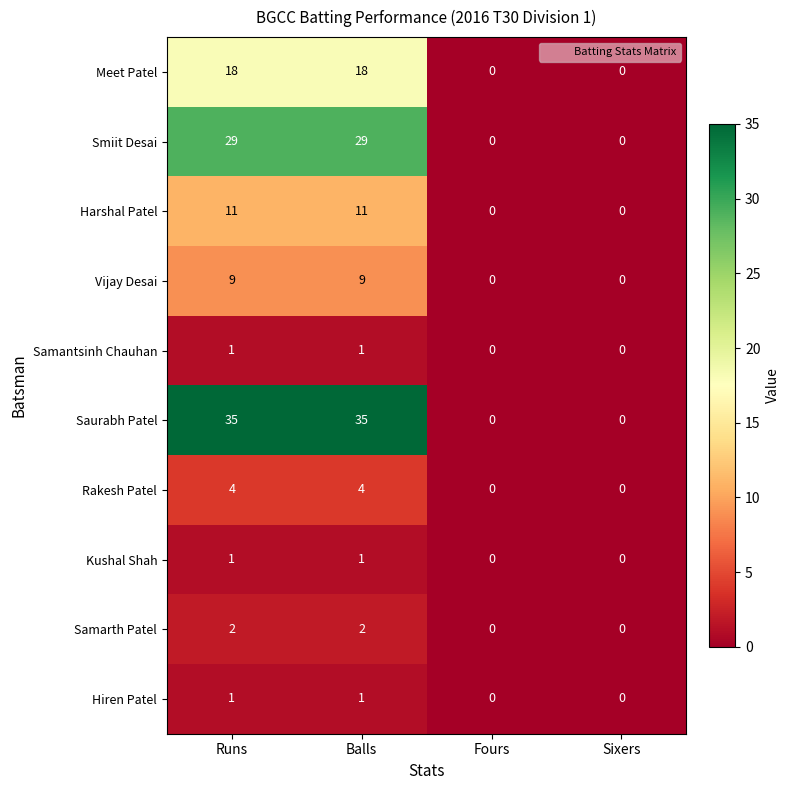

Is the value of Samantsinh Chauhan at Runs greater than the value of Rakesh Patel at Sixers?

Yes